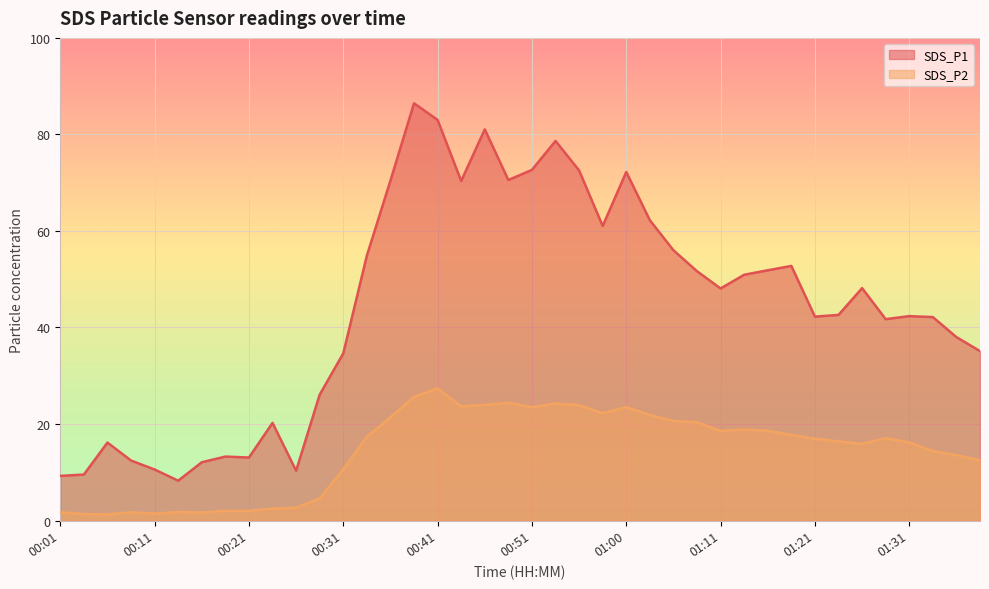

What is the label of the 12th point from the right?

01:11